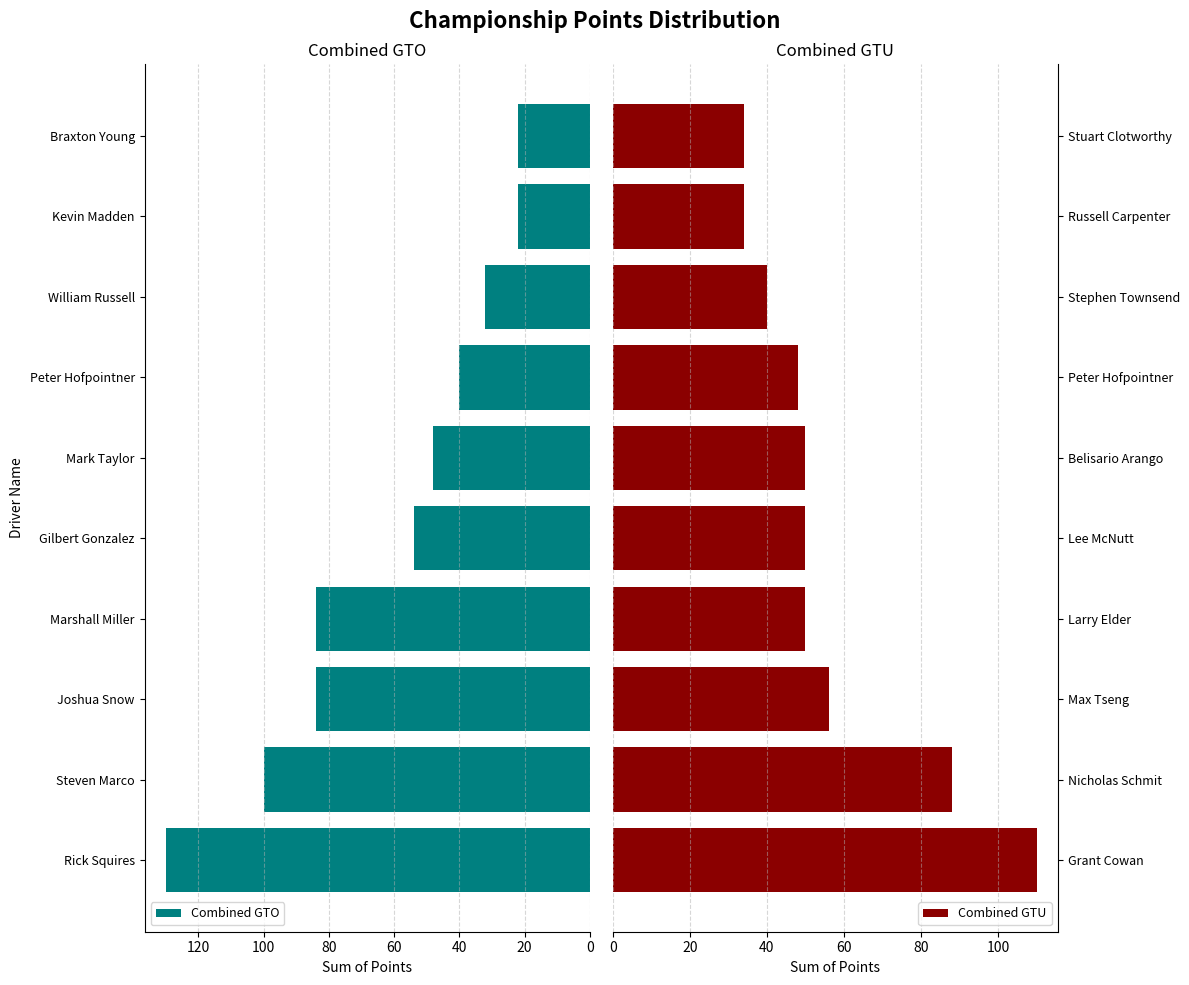

What is the sum of all Combined GTO values?

616